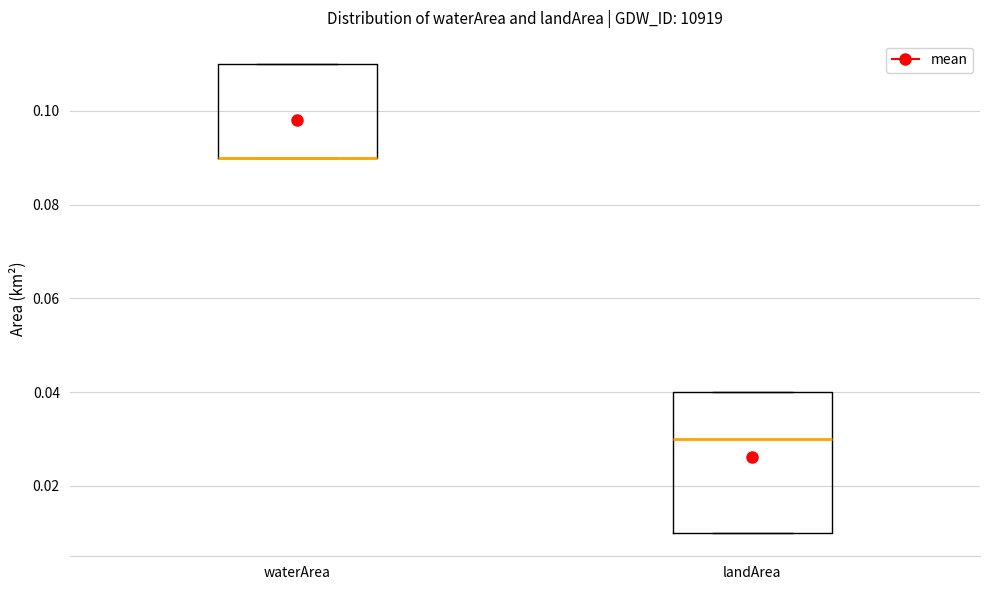

Reading left to right, transcribe this box plot: for each box, give where its median line is, the range the box spans, and where its two whiskers end, as read against the y-axis. The values are not printed on the chart, so give them approximately, as read against the axis.

waterArea: median 0.09 (drawn on the box's lower edge), box 0.09 to 0.11, whiskers 0.09 to 0.11
landArea: median 0.03, box 0.01 to 0.04, whiskers 0.01 to 0.04